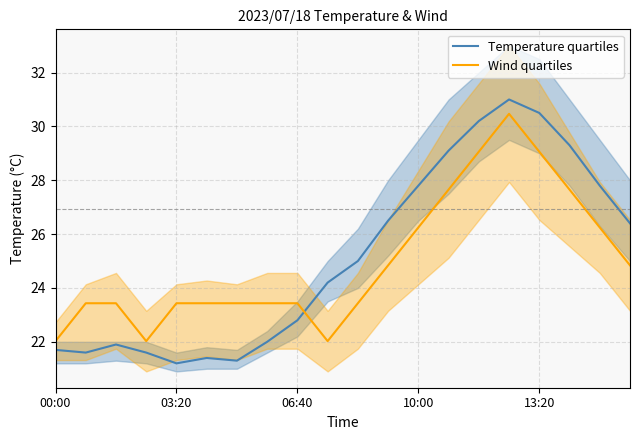

What is the total value across all series at 17?

57.0